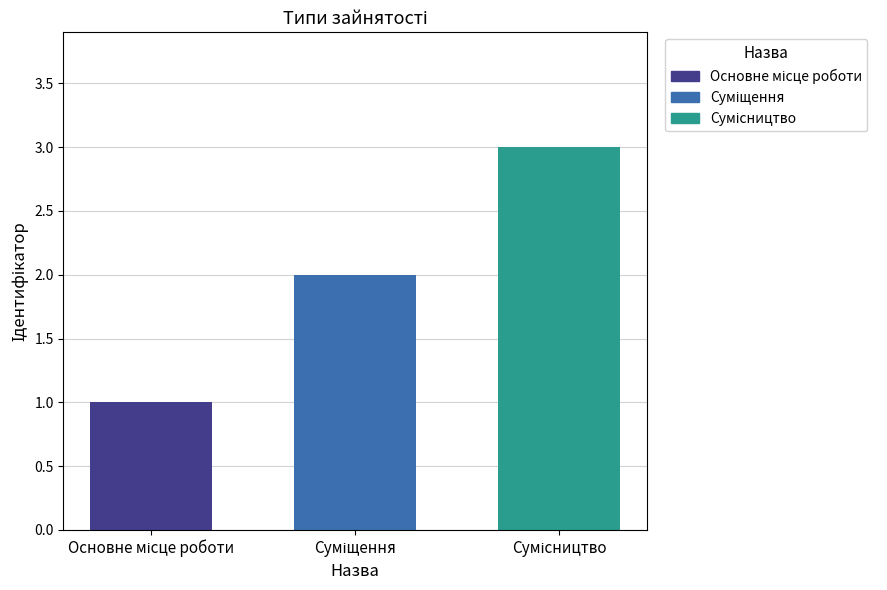

What is the sum of all values?

6